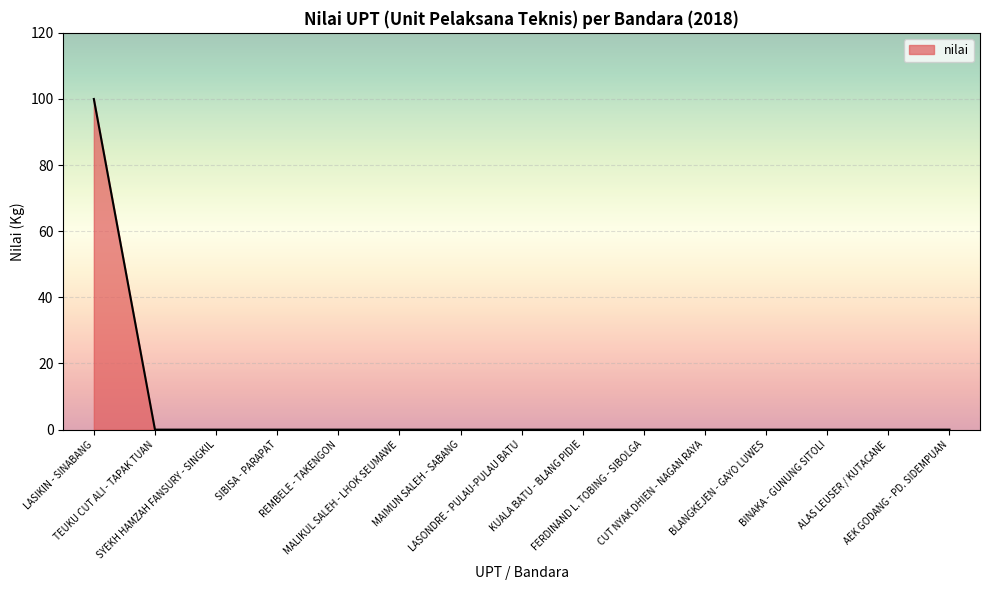

Reading right to left, extract all data points from this chart.

0	0	0	0	0	0	0	0	0	0	0	0	0	0	100